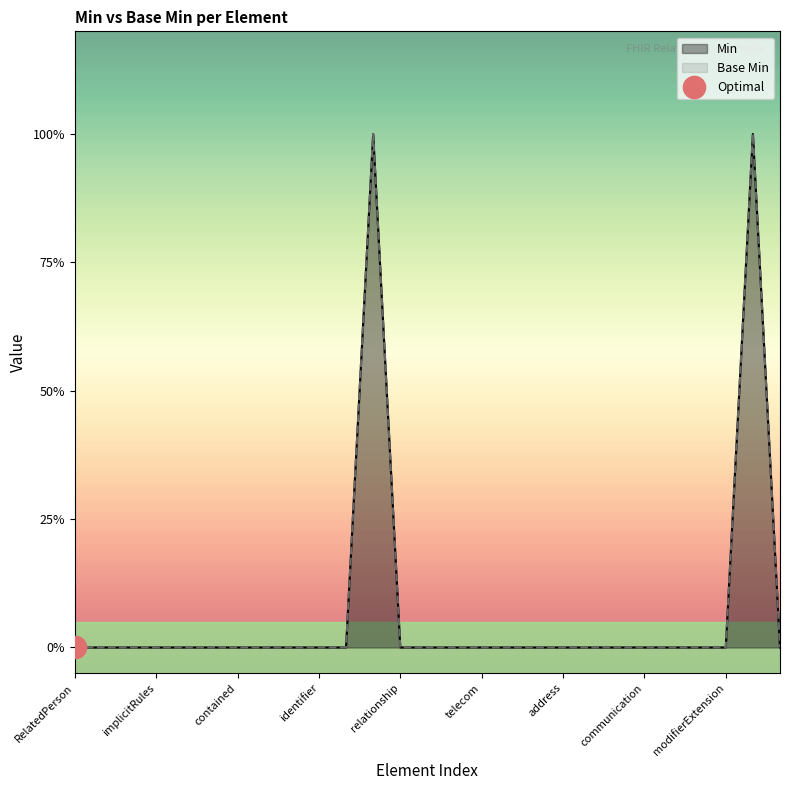

True or false: Min and Base Min intersect in this chart.

False